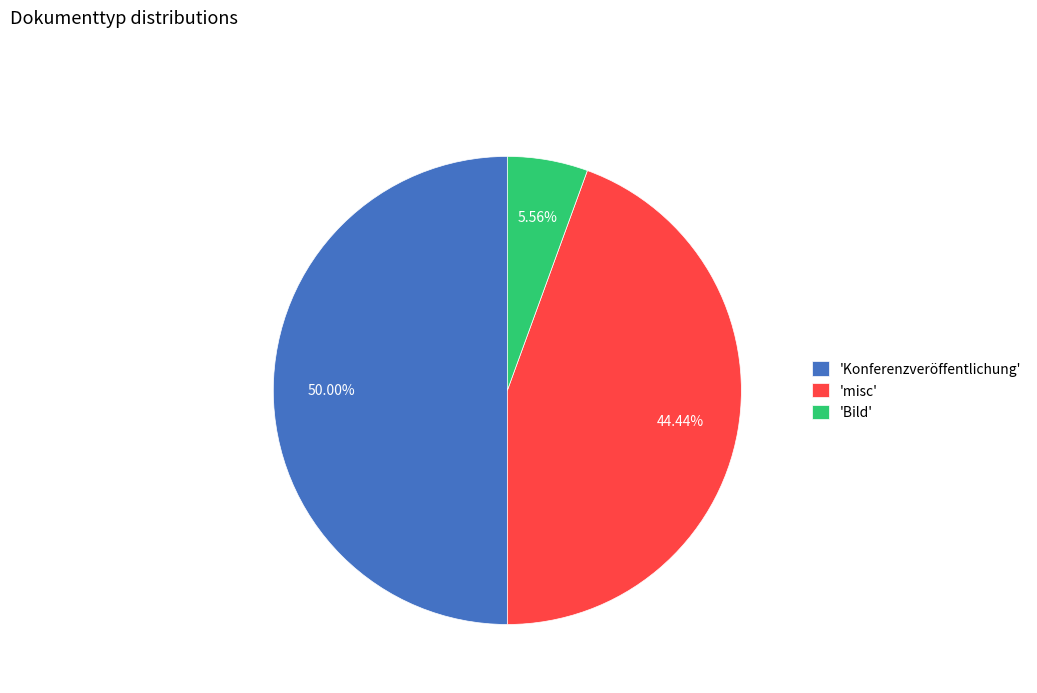

Which category has the biggest portion of the pie?

'Konferenzveröffentlichung'